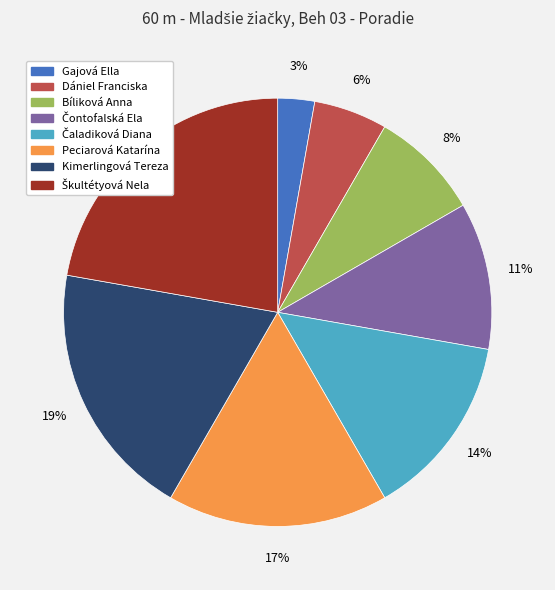

Is it true that Gajová Ella is 11% of the pie?

False